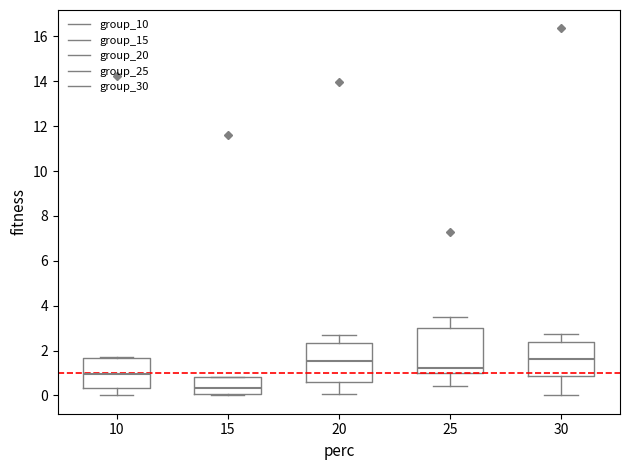

Reading left to right, transcribe this box plot: for each box, give where its median line is, the range the box spans, and where its two whiskers end, as read against the y-axis. The values are not printed on the chart, so give them approximately, as read against the axis.

10: median 1.0, box 0.4 to 1.6, whiskers 0.0 to 1.8
15: median 0.4, box 0.0 to 0.8, whiskers 0.0 to 0.8
20: median 1.6, box 0.6 to 2.4, whiskers 0.0 to 2.6
25: median 1.2, box 1.0 to 3.0, whiskers 0.4 to 3.6
30: median 1.6, box 0.8 to 2.4, whiskers 0.0 to 2.8